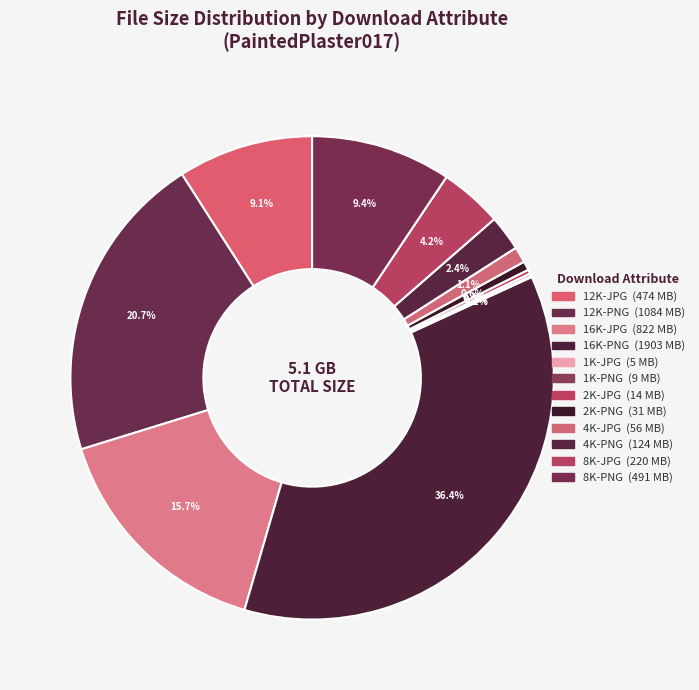

What is the ratio of the value at 12K-PNG to the value at 1K-JPG?

238.1